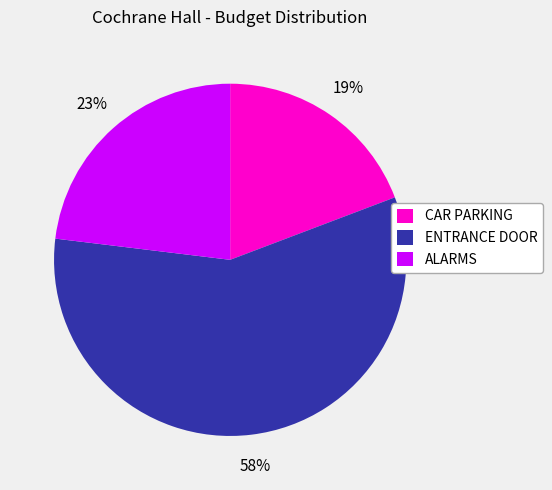

Is the sum of ALARMS and CAR PARKING greater than half?

No